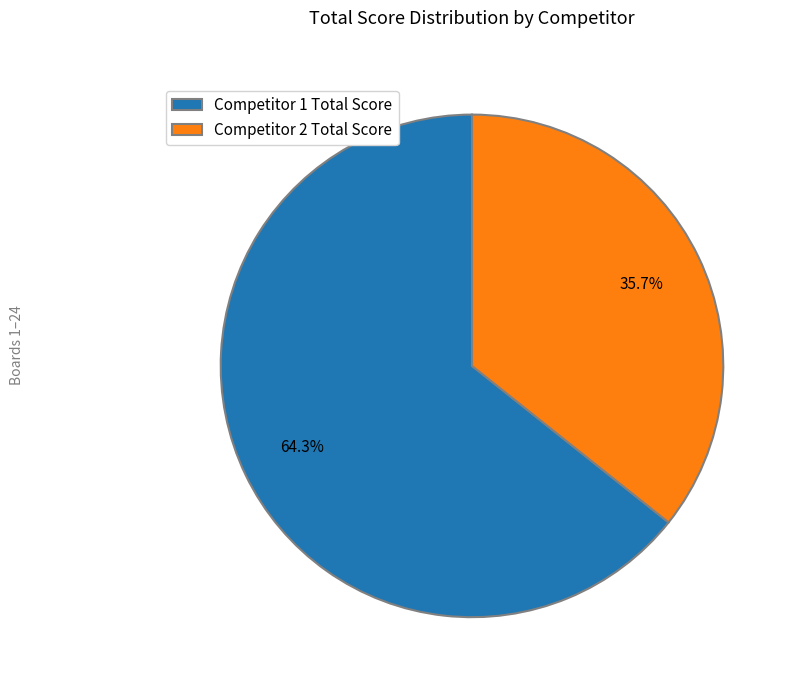

Rank the categories by value from lowest to highest.

Competitor 2 Total Score, Competitor 1 Total Score